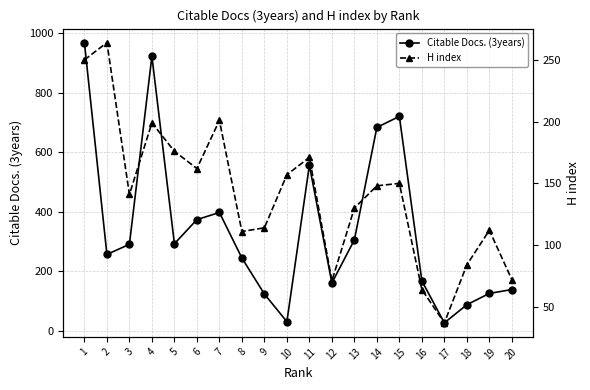

Rank the series by their average value, from highest to lowest.

Citable Docs. (3years), H index